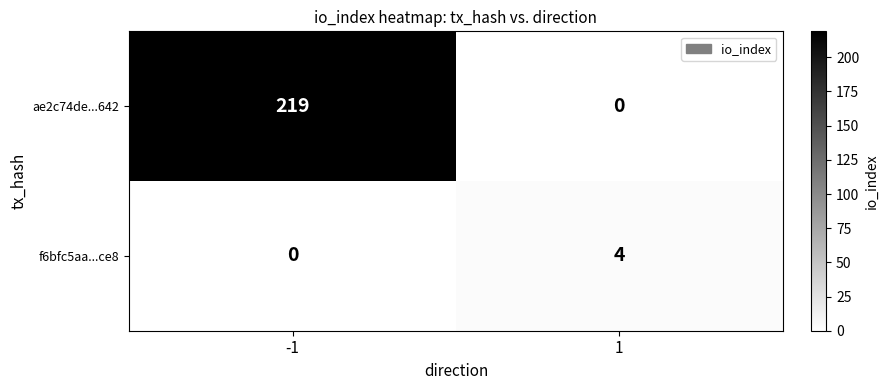

Read the f6bfc5aa...ce8 value at 1.

4